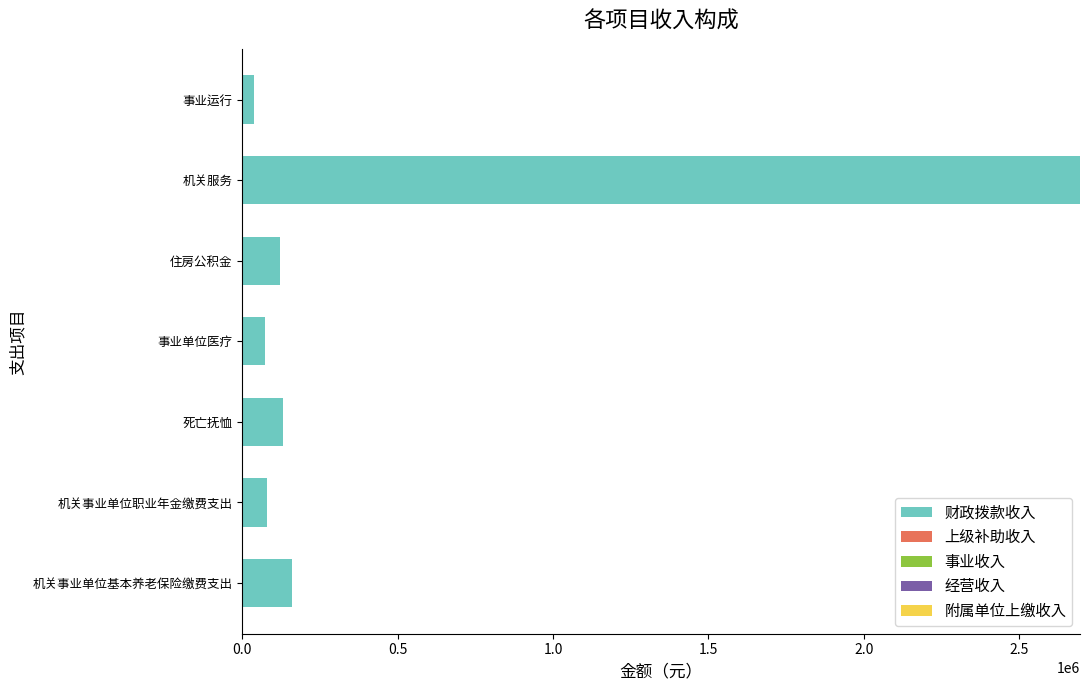

What is the maximum value shown in the chart?

2696313.1